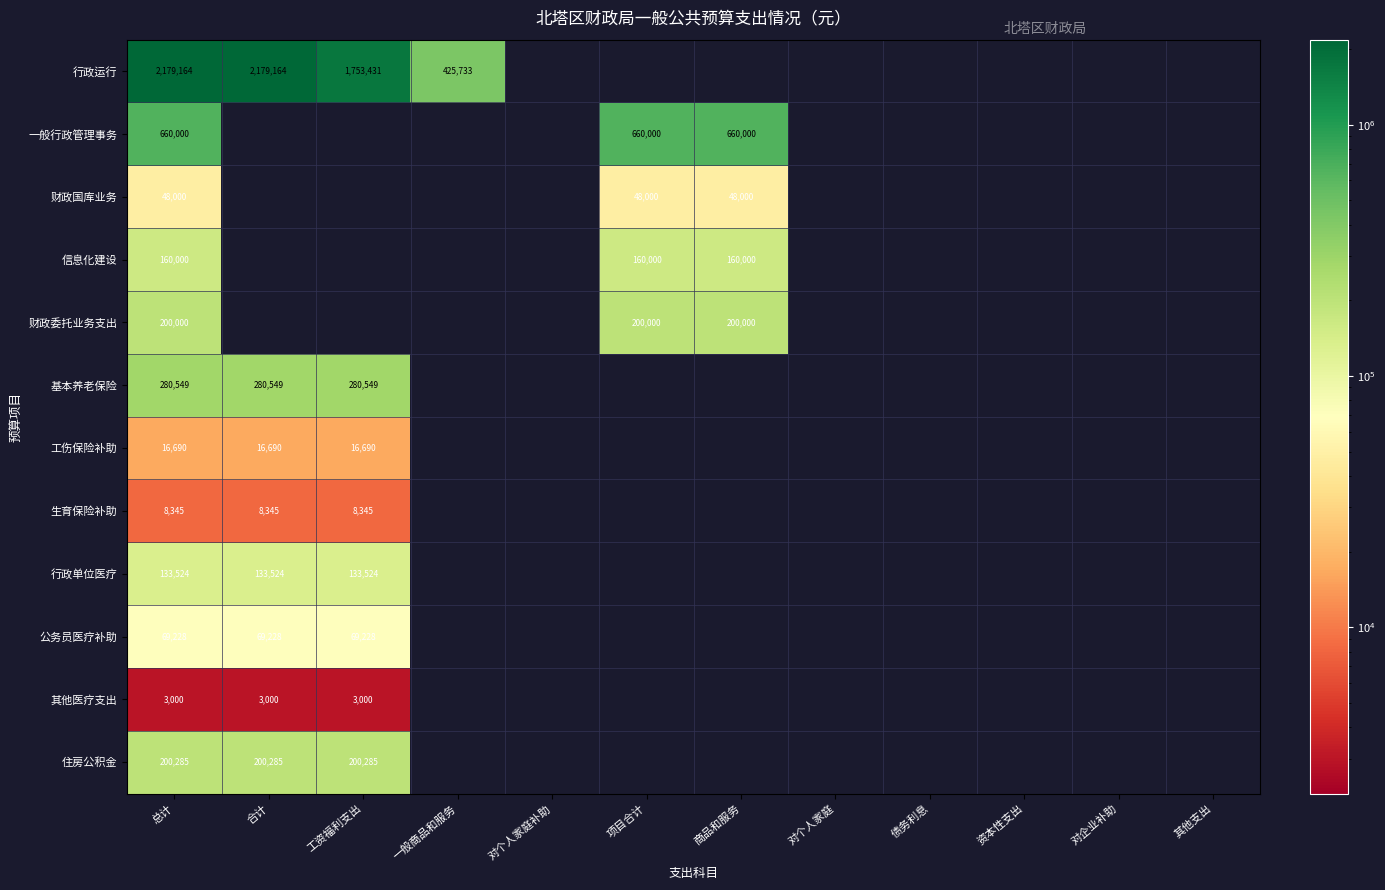

The value of 一般行政管理事务 at 商品和服务 is 1082949. True or false?

False